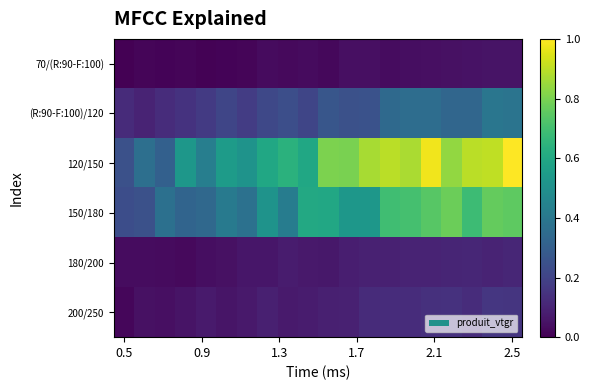

Which series has the largest total across all categories?

120/150